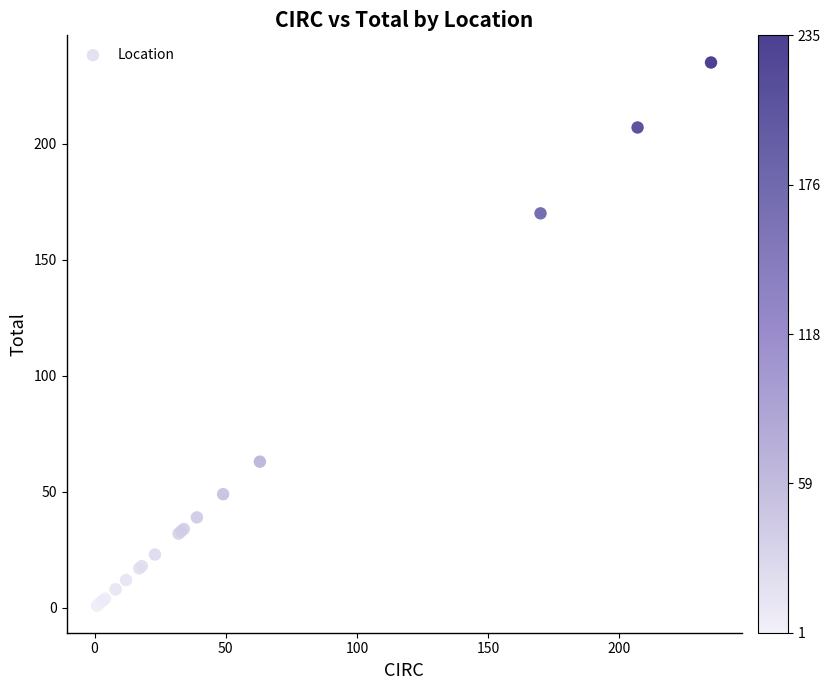

What Y value in the scatter plot is closest to 118?

170